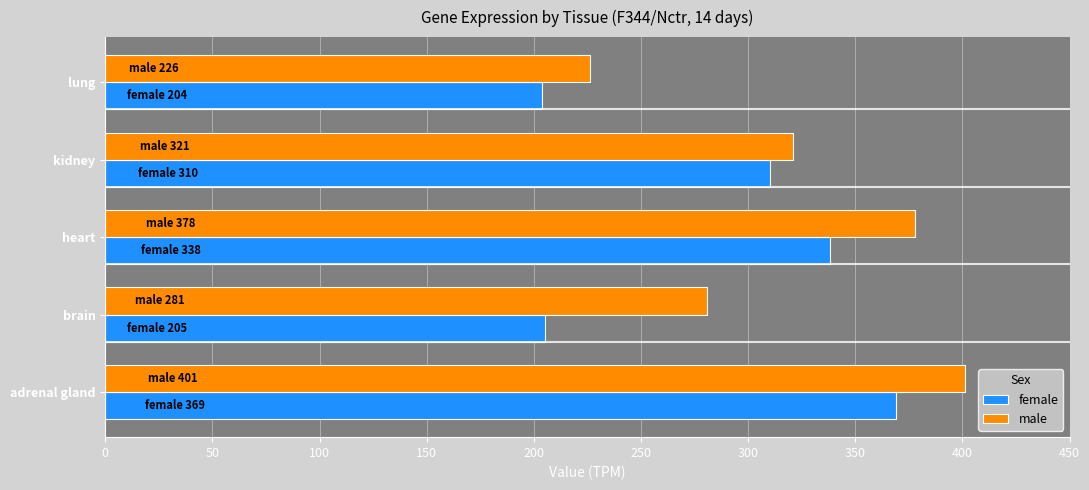

At which label is female closest to 286?

kidney